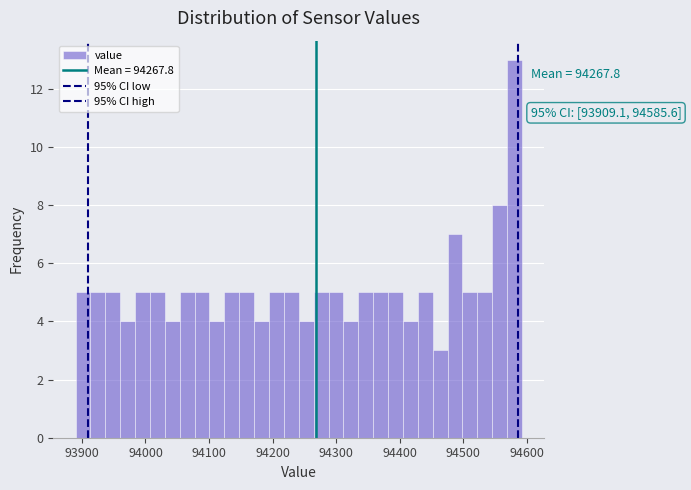

Around what value on the x-axis is the tallest bar? Give the approximate position of its centre, as read against the axis.

94580